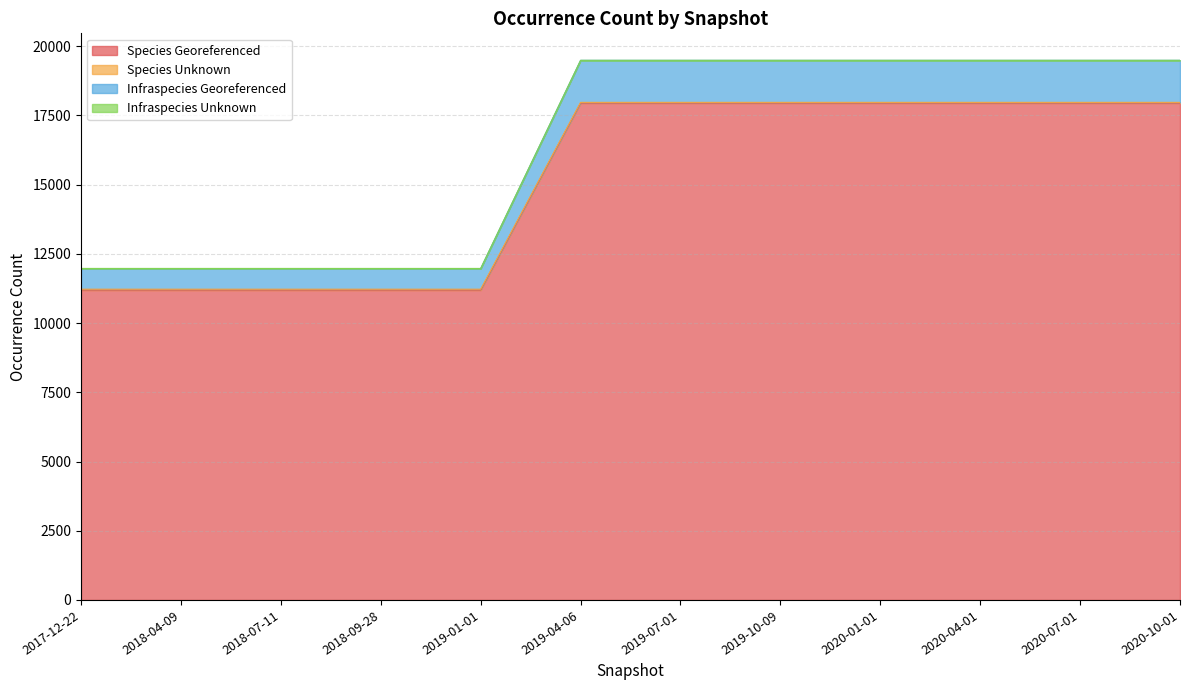

Reading left to right, extract all data points from this chart.

Species Georeferenced: 2017-12-22=11194	2018-04-09=11194	2018-07-11=11194	2018-09-28=11194	2019-01-01=11194	2019-04-06=17950	2019-07-01=17950	2019-10-09=17950	2020-01-01=17950	2020-04-01=17950	2020-07-01=17950	2020-10-01=17950
Species Unknown: 2017-12-22=11224	2018-04-09=11224	2018-07-11=11224	2018-09-28=11224	2019-01-01=11224	2019-04-06=17973	2019-07-01=17973	2019-10-09=17973	2020-01-01=17973	2020-04-01=17973	2020-07-01=17973	2020-10-01=17973
Infraspecies Georeferenced: 2017-12-22=11970	2018-04-09=11970	2018-07-11=11970	2018-09-28=11970	2019-01-01=11970	2019-04-06=19490	2019-07-01=19490	2019-10-09=19490	2020-01-01=19490	2020-04-01=19490	2020-07-01=19490	2020-10-01=19490
Infraspecies Unknown: 2017-12-22=11973	2018-04-09=11973	2018-07-11=11973	2018-09-28=11973	2019-01-01=11973	2019-04-06=19491	2019-07-01=19491	2019-10-09=19491	2020-01-01=19491	2020-04-01=19491	2020-07-01=19491	2020-10-01=19491